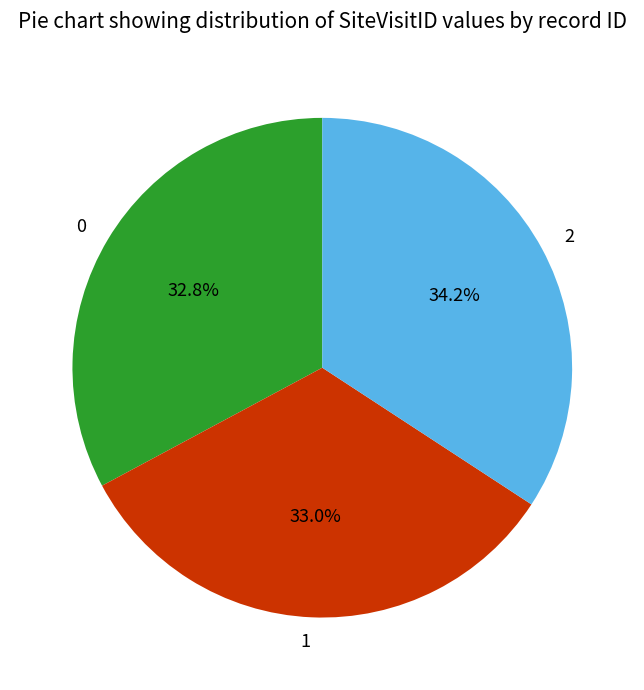

The 2 slice represents 20% of the pie. True or false?

False